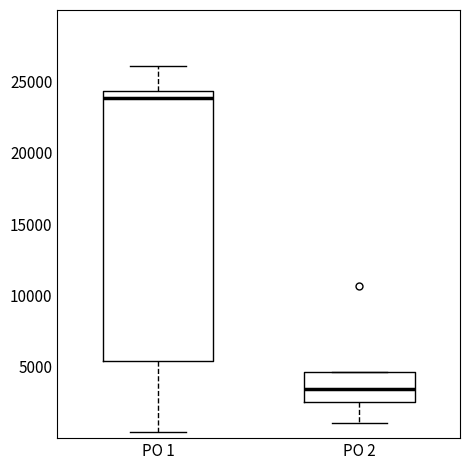

Where is the upper edge of the box for PO 2 on the y-axis? The values are not printed on the chart, so give them approximately, as read against the axis.

4500